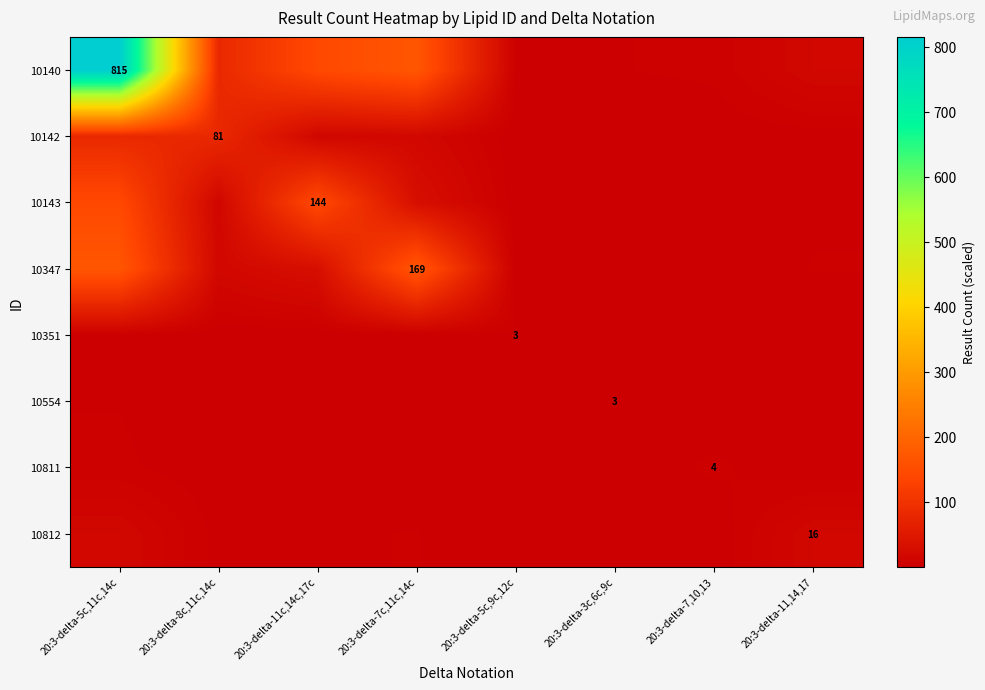

Count the number of categories in the chart.

8